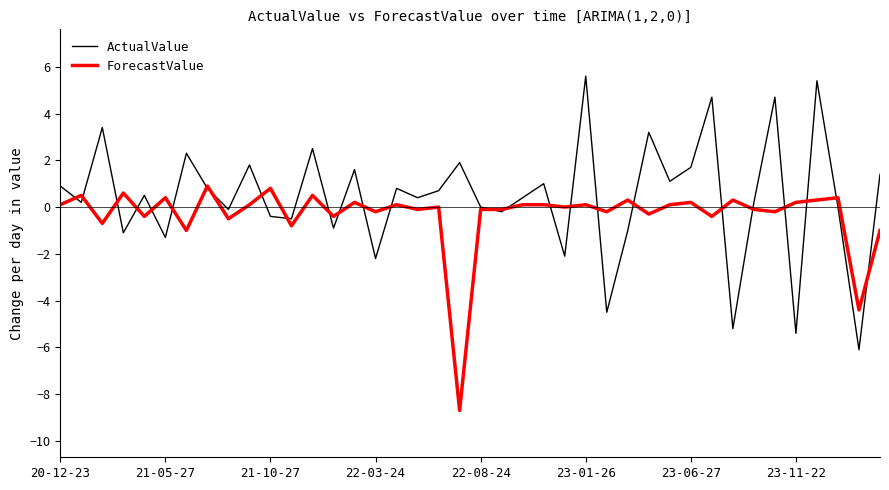

What is the difference between the maximum and minimum values in the ForecastValue series?

9.6